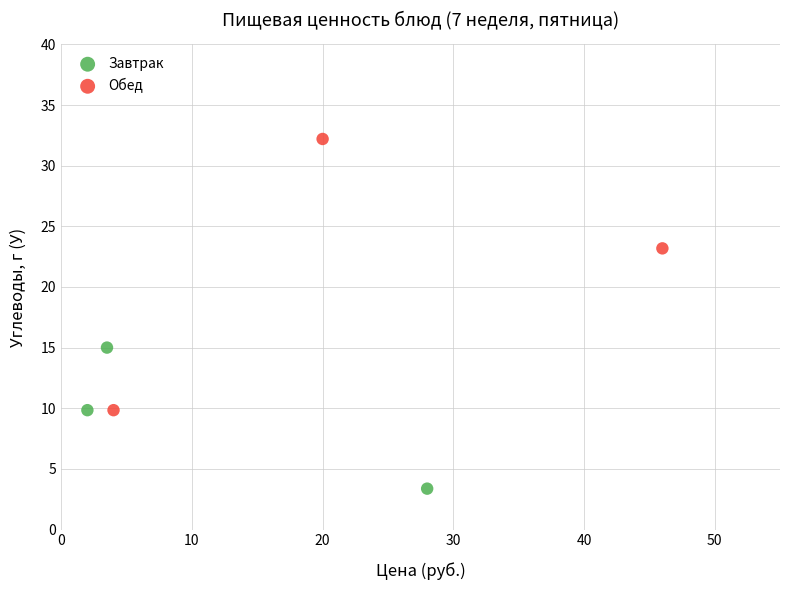

What are all the series names shown in the legend?

Завтрак, Обед